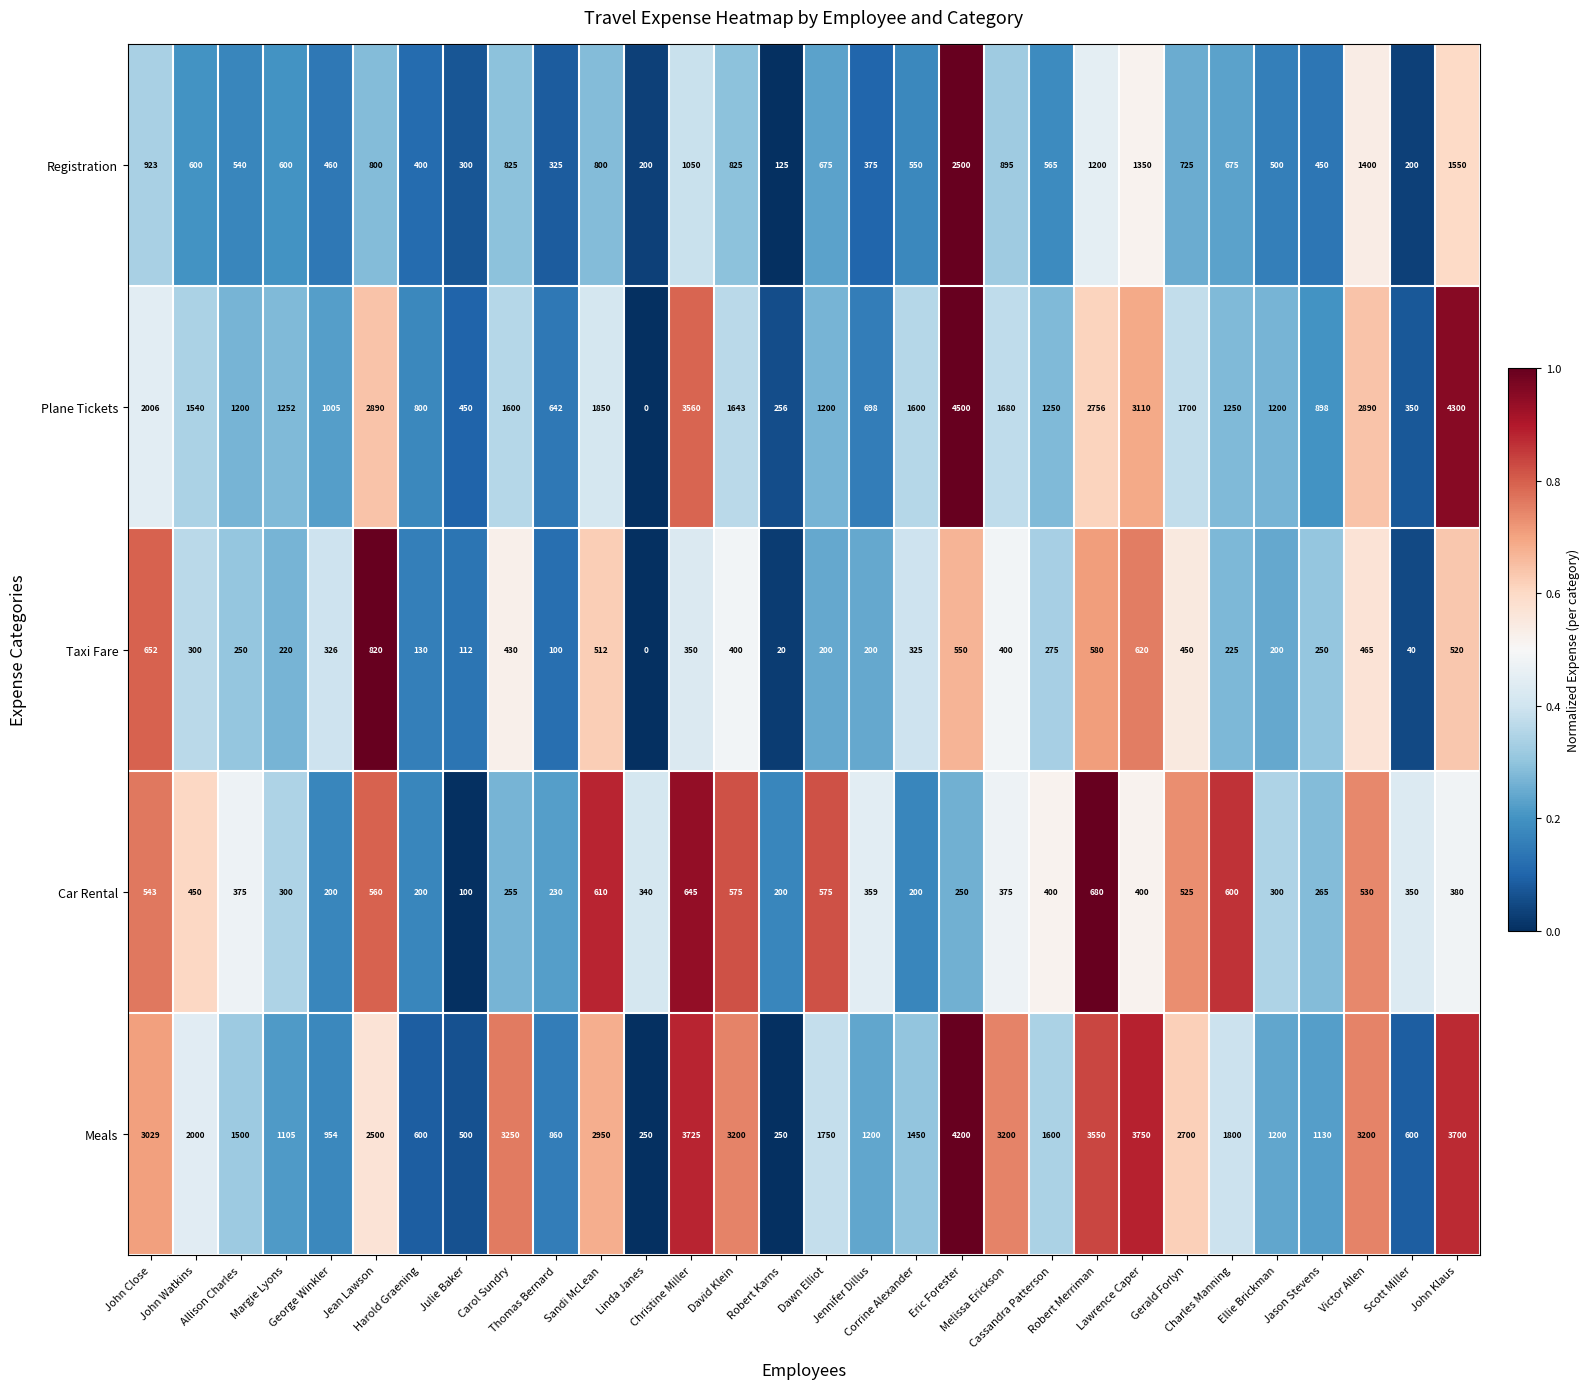

What is the maximum value shown in the chart?

4500